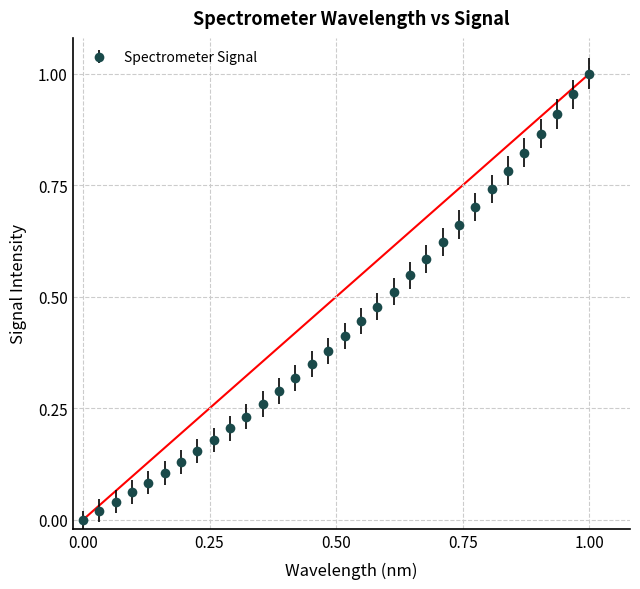

True or false: there are more than 2 points higher than both neighbors.

False